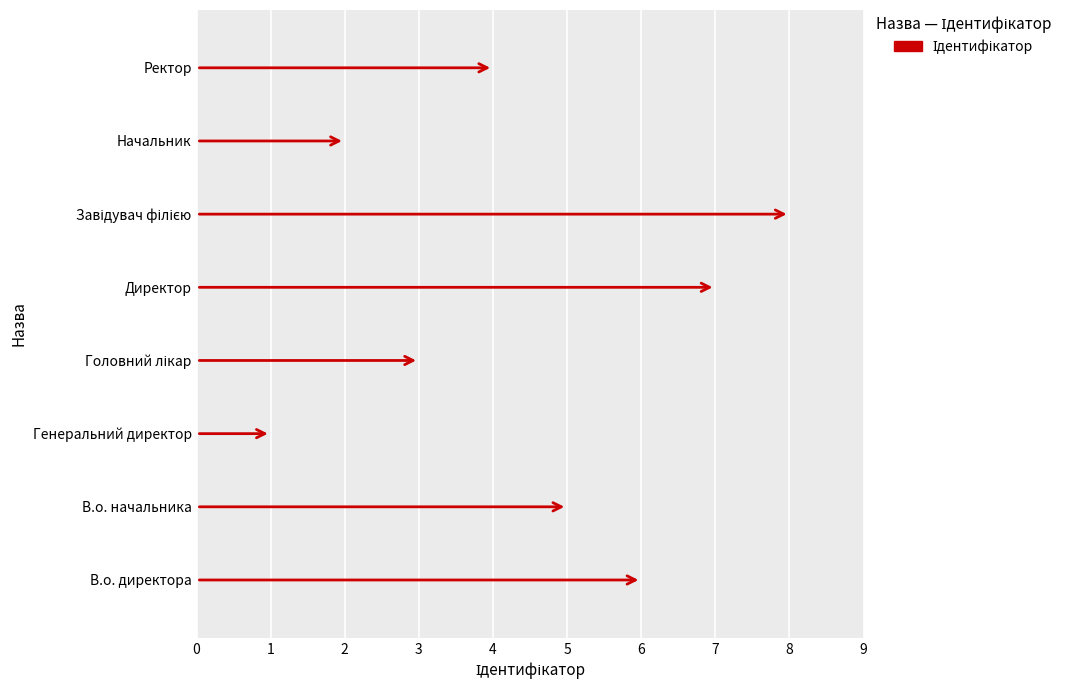

Count the values in the range 3 to 7.

5